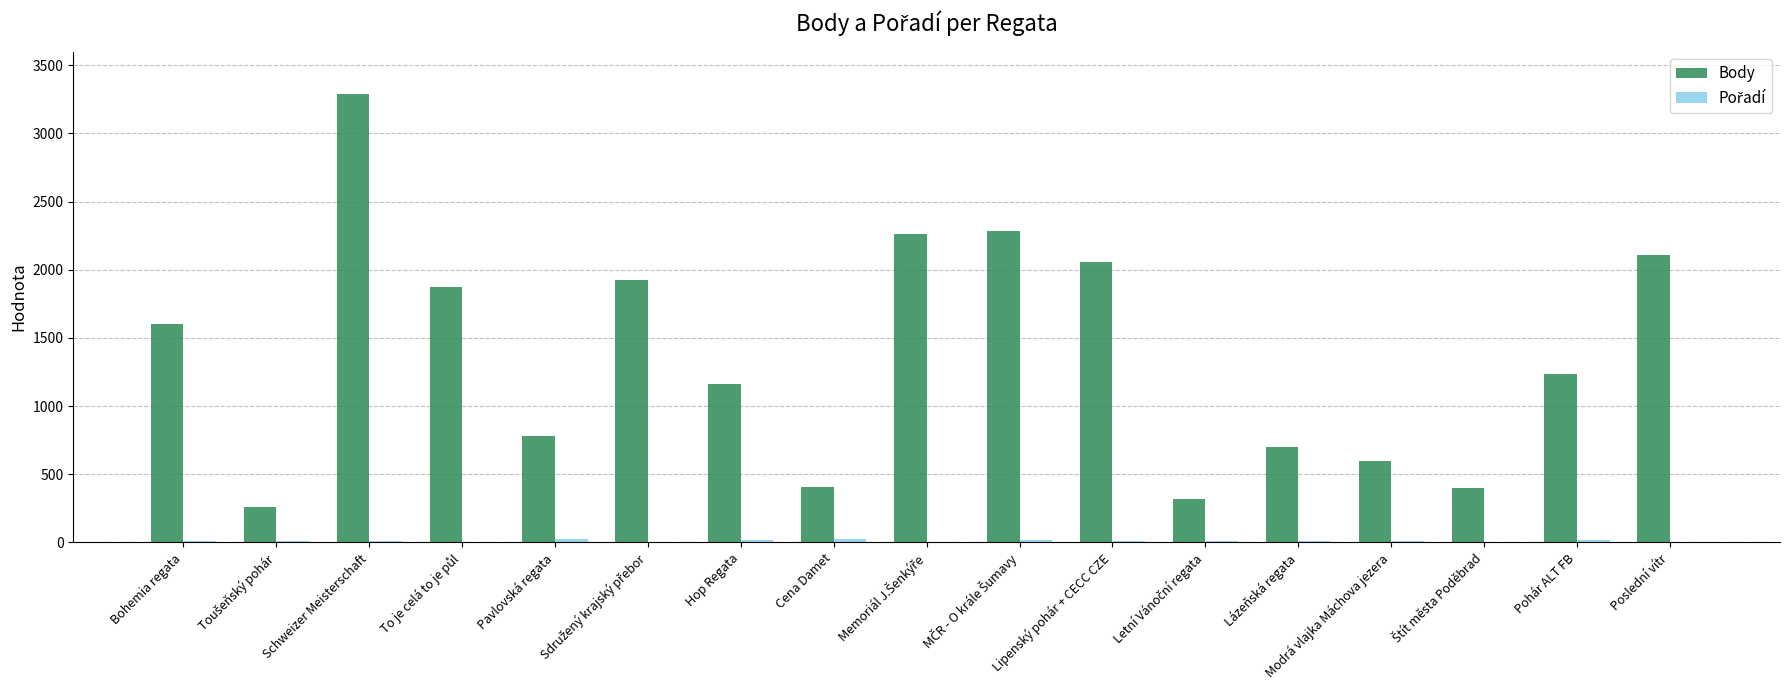

Is it true that Body equals 416 at Bohemia regata?

False